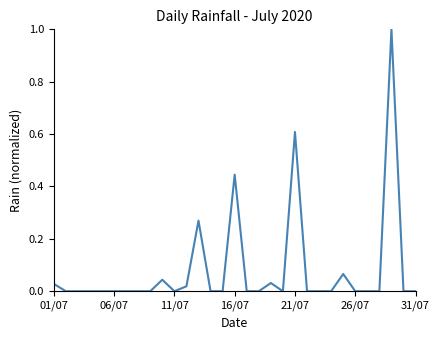

What is the greatest value displayed?

1.0